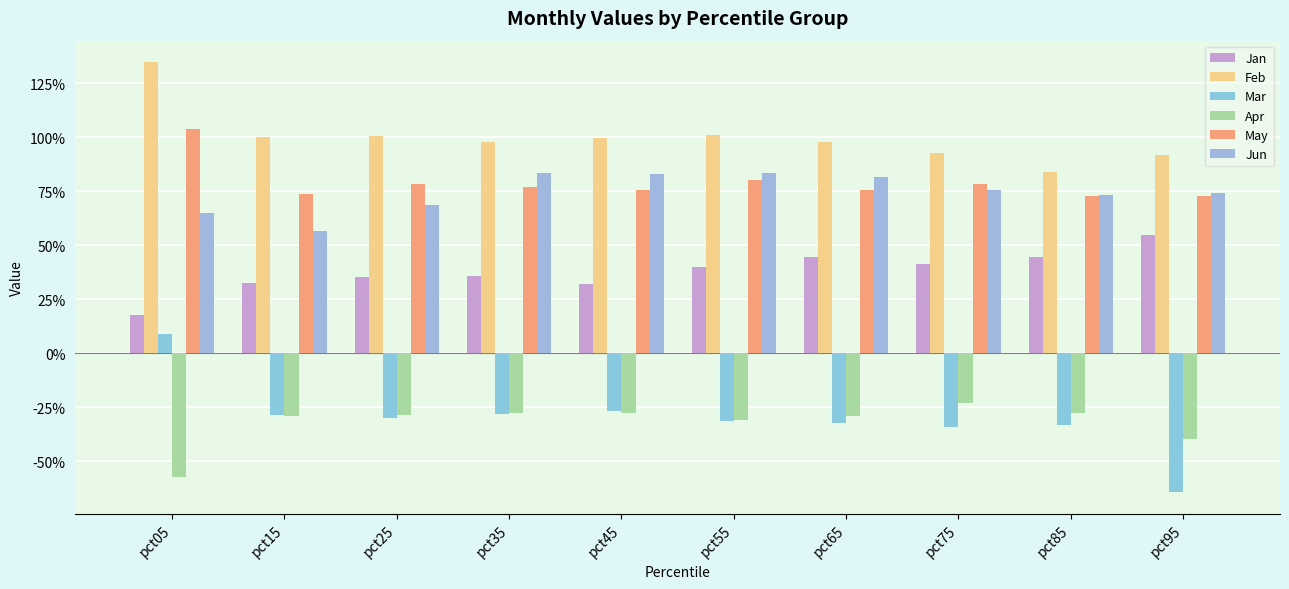

What is the value of the May bar at the 9th from the left?

0.7